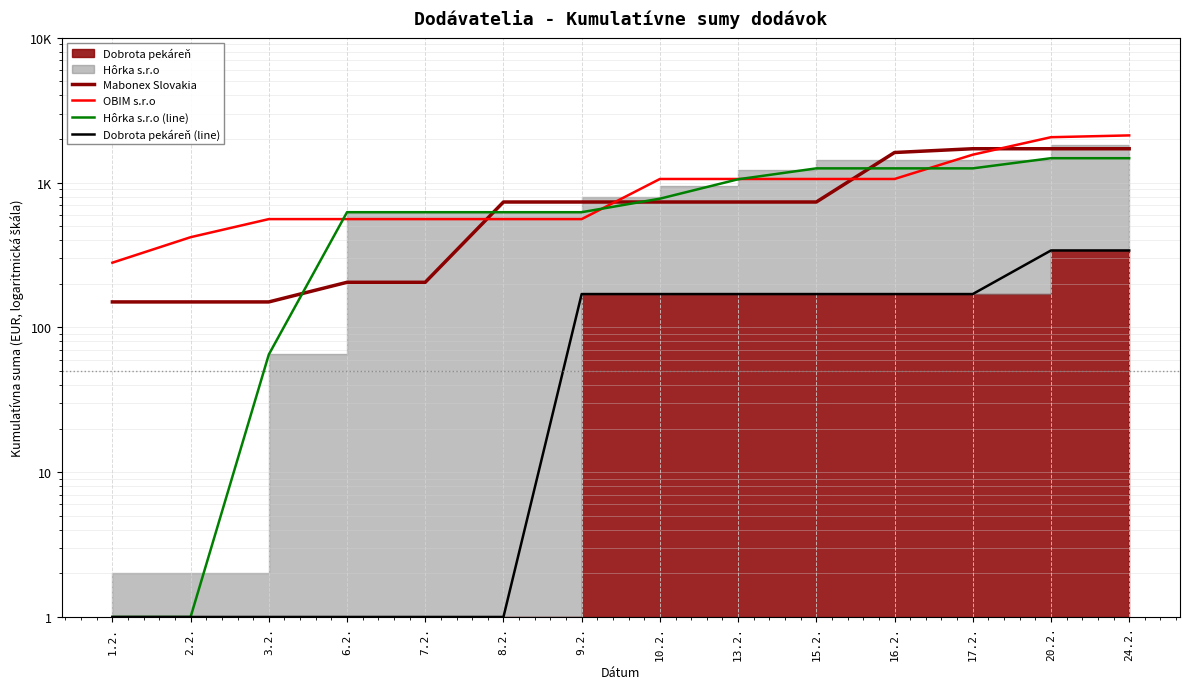

True or false: OBIM s.r.o and Mabonex Slovakia cross at least once.

True